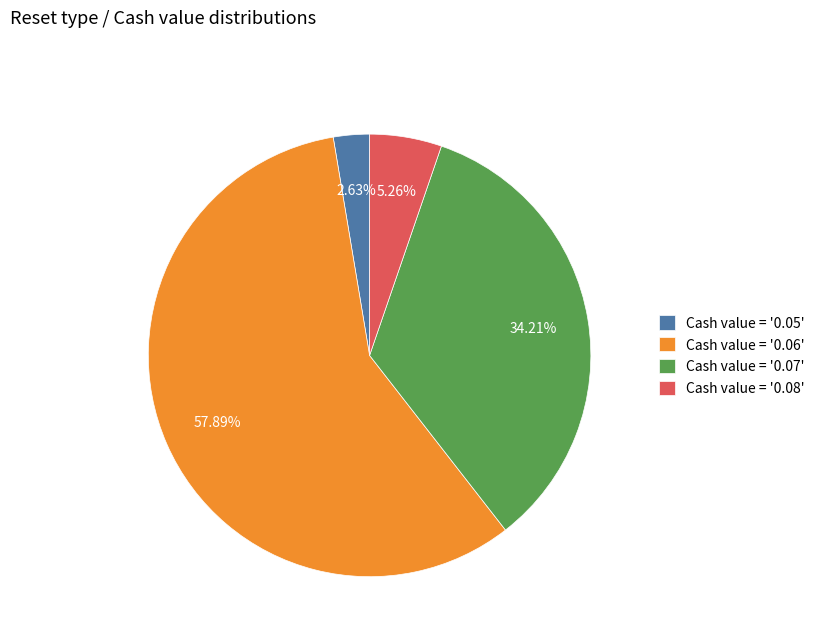

How many segments does this pie chart have?

4